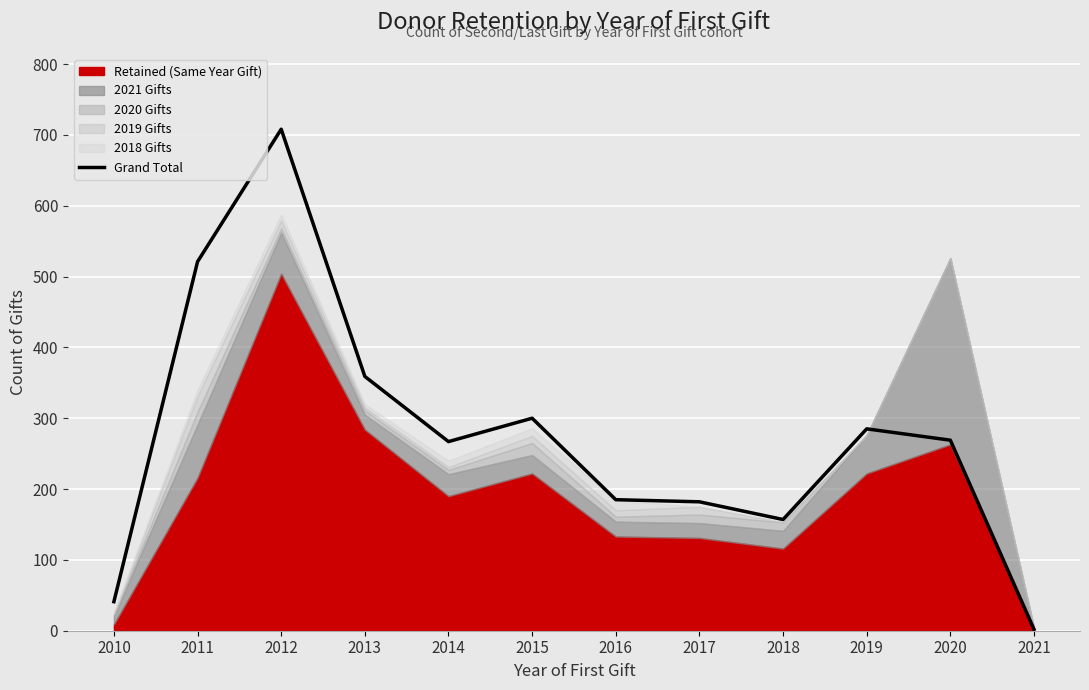

At which category does the chart reach its peak across all series?

2012